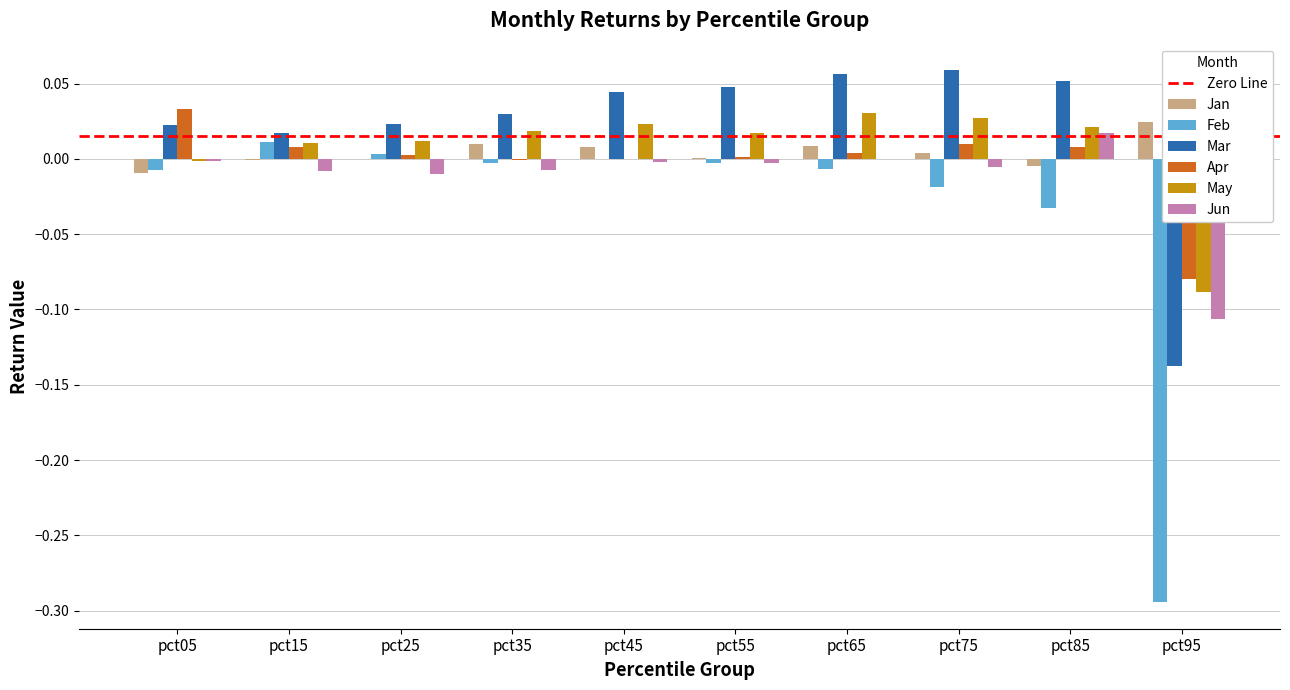

How many data points does each series have?

10